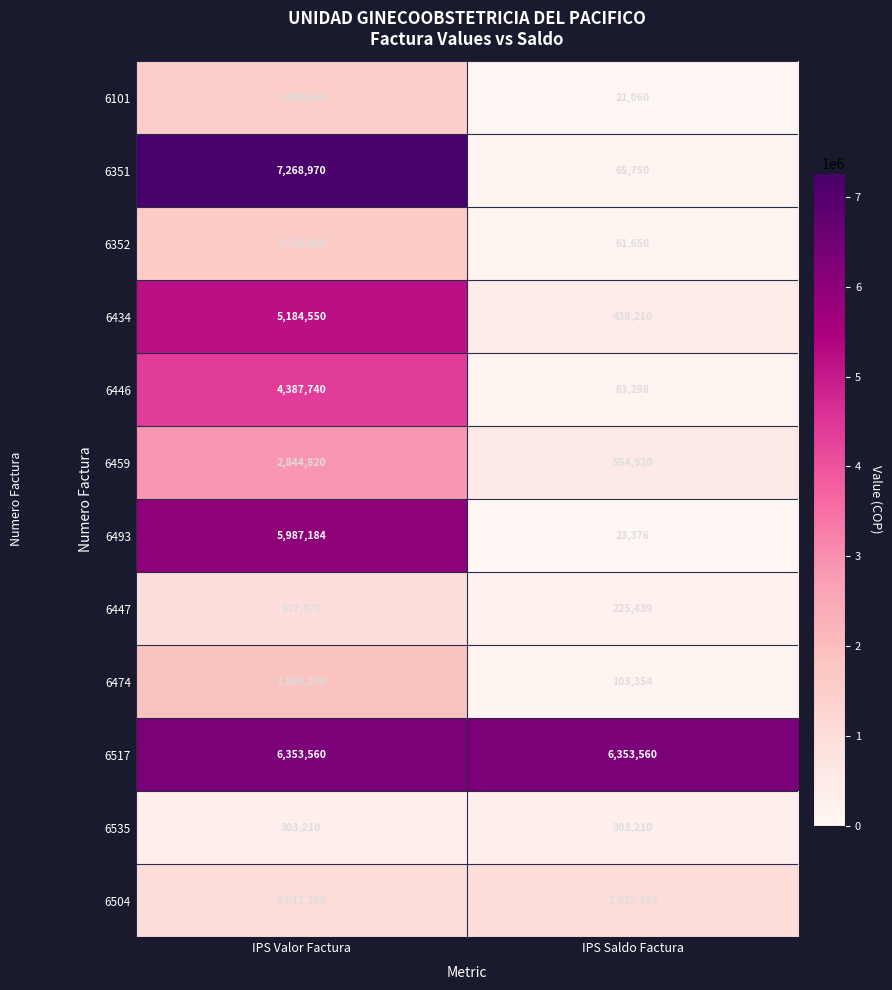

What is the difference between the 6352 values at IPS Saldo Factura and IPS Valor Factura?

1516910